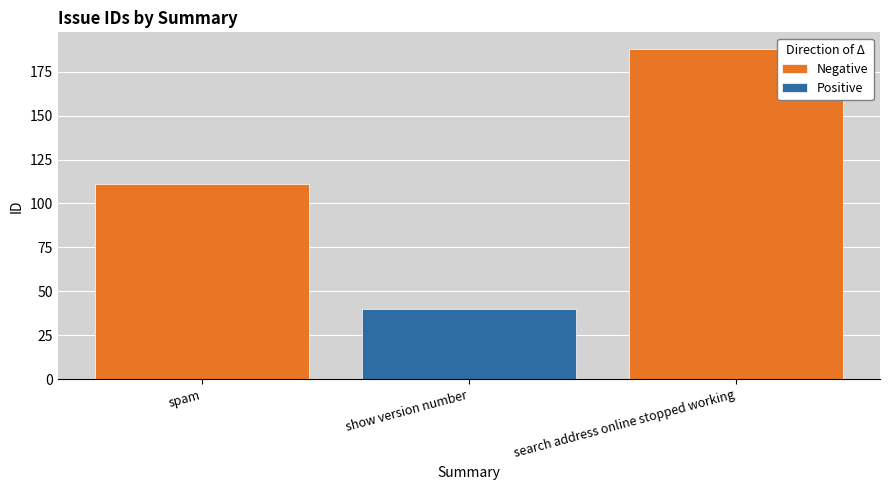

What is the highest value of the Negative series?

188